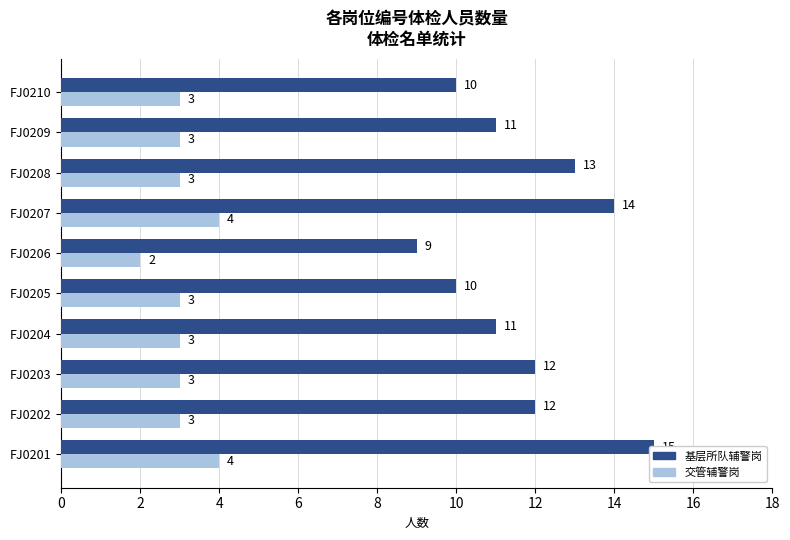

What is the lowest value of the 基层所队辅警岗 series?

9